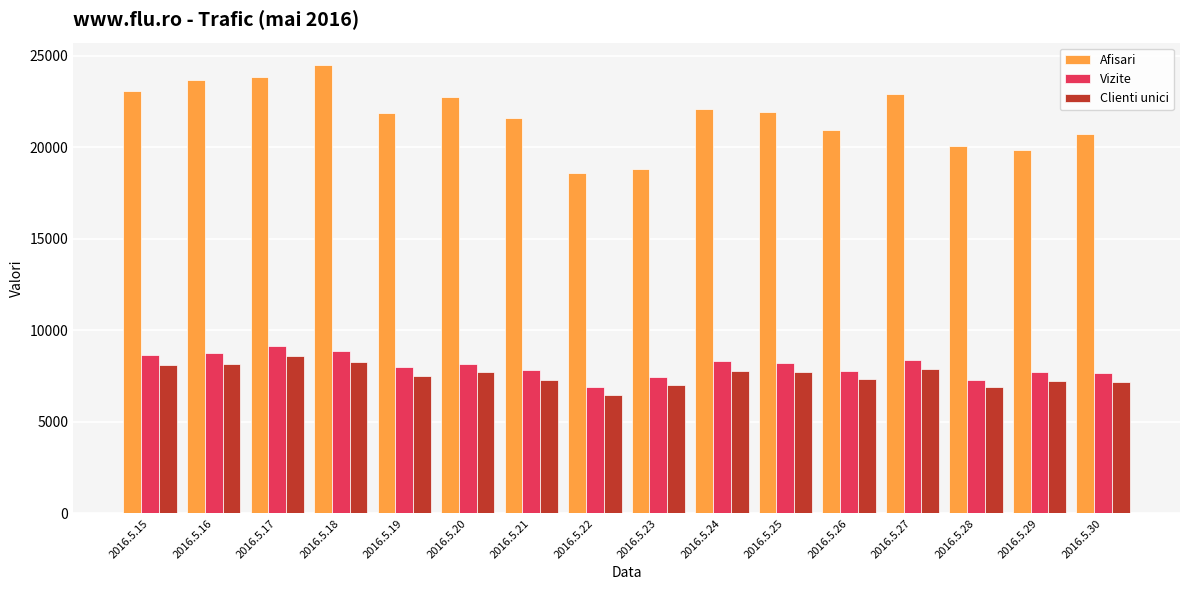

Is it true that Afisari equals 22931 at 2016.5.27?

True